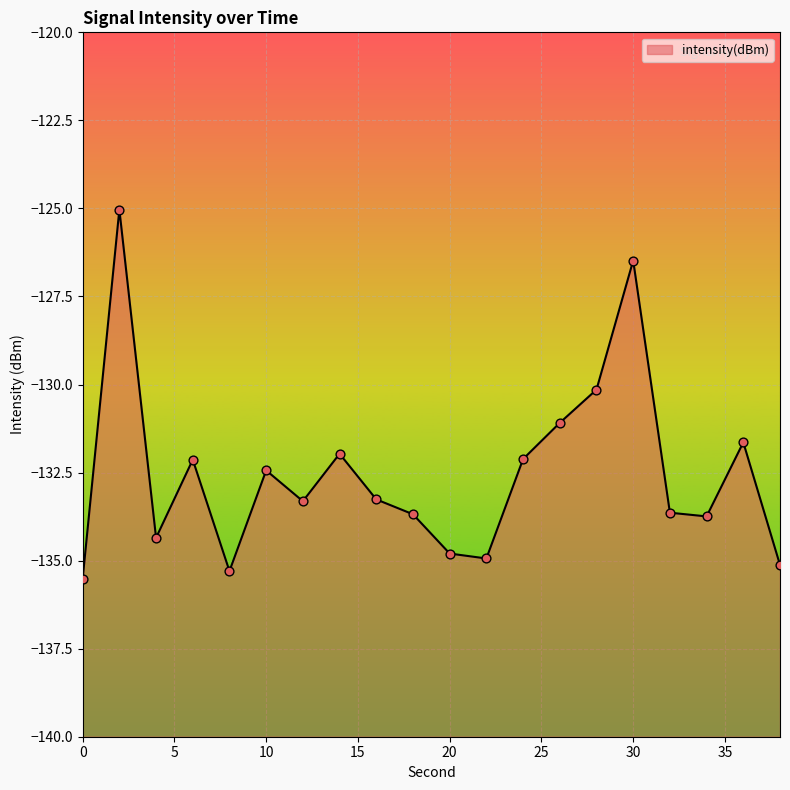

Which has a higher value, 12 or 24?

24